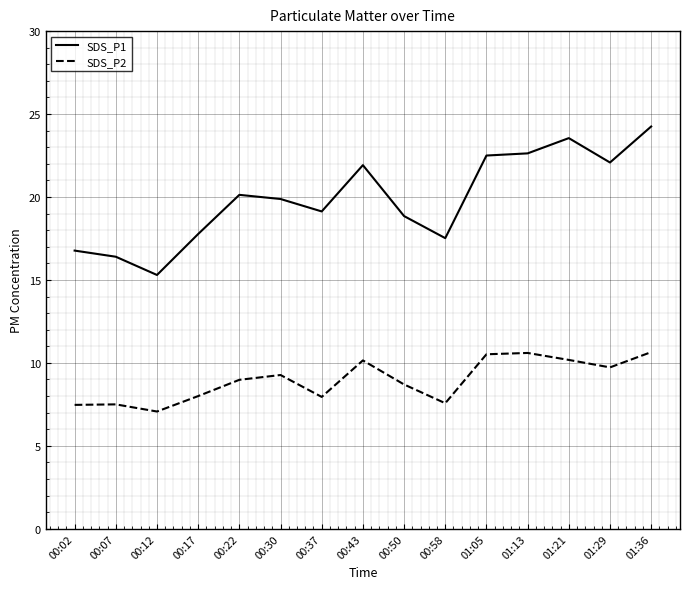

The value of SDS_P1 at 01:13 is 34.3. True or false?

False